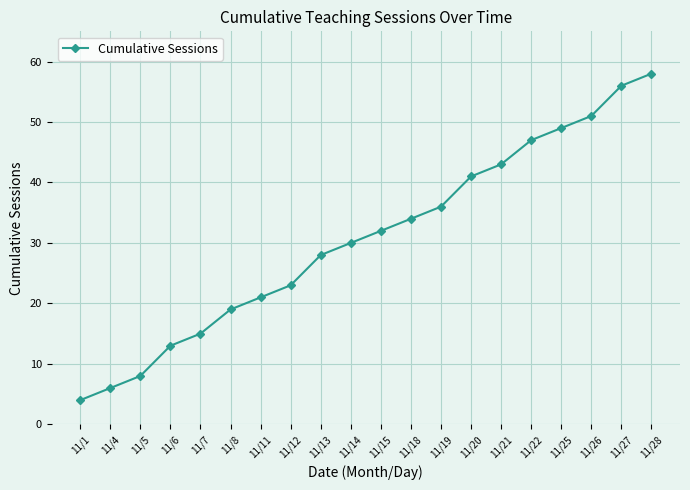

What is the difference between the second highest and second lowest values?

50